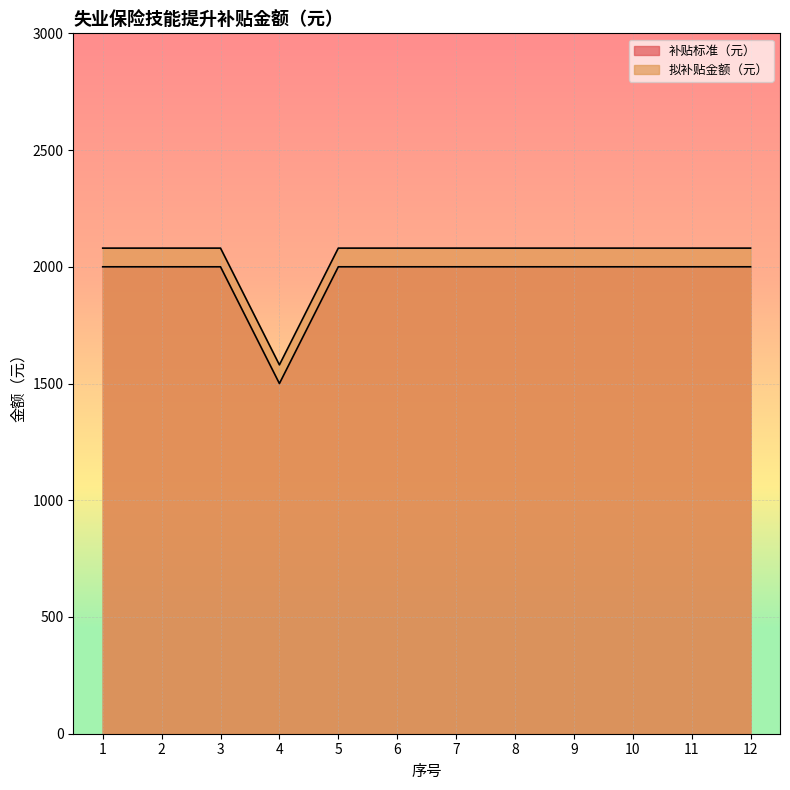

How many lines are shown in the chart?

2